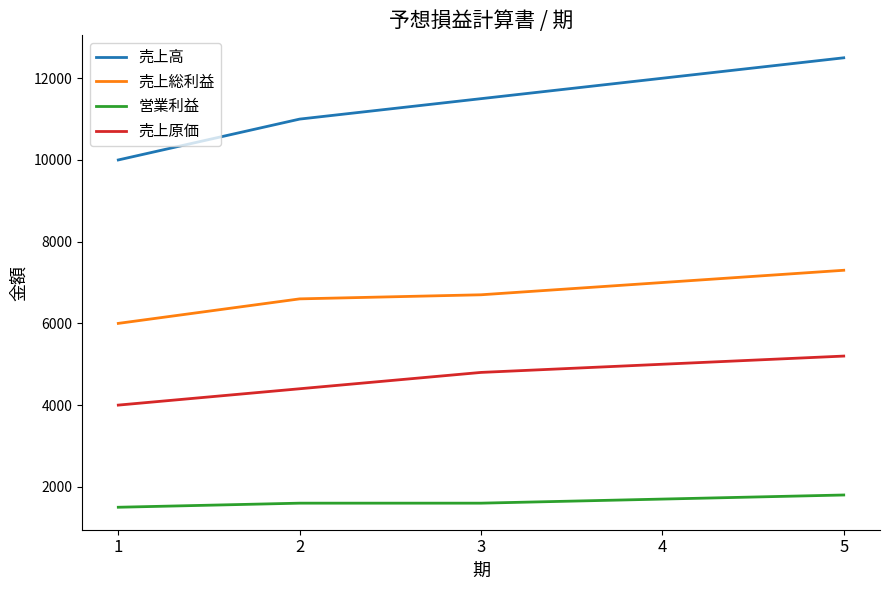

What is the sum of the 売上総利益 values at 1 and 4?

13000